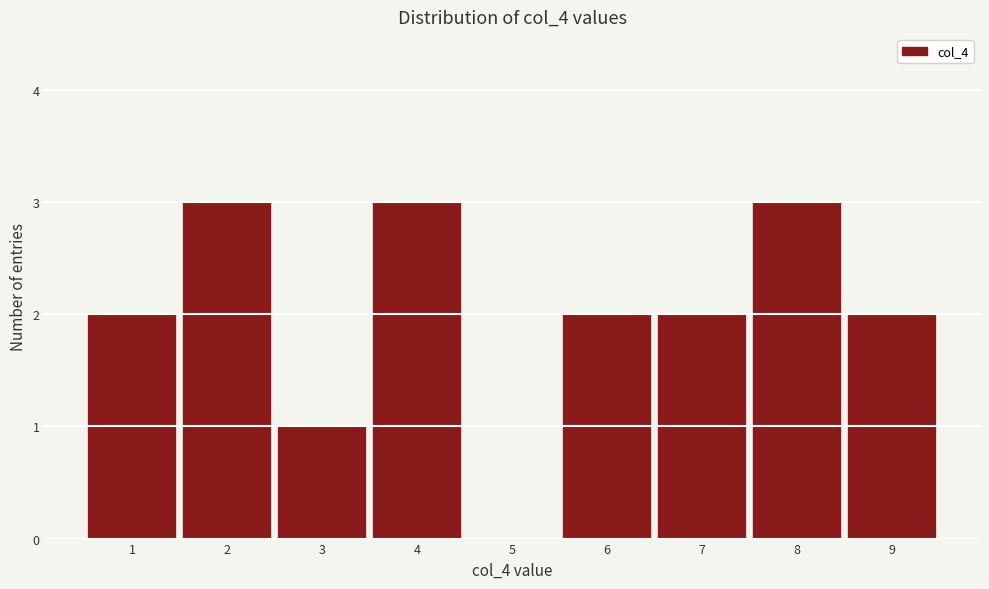

How tall is the bar that spans 1.5 to 2.5 on the x-axis? The values are not printed on the chart, so give them approximately, as read against the axis.

3